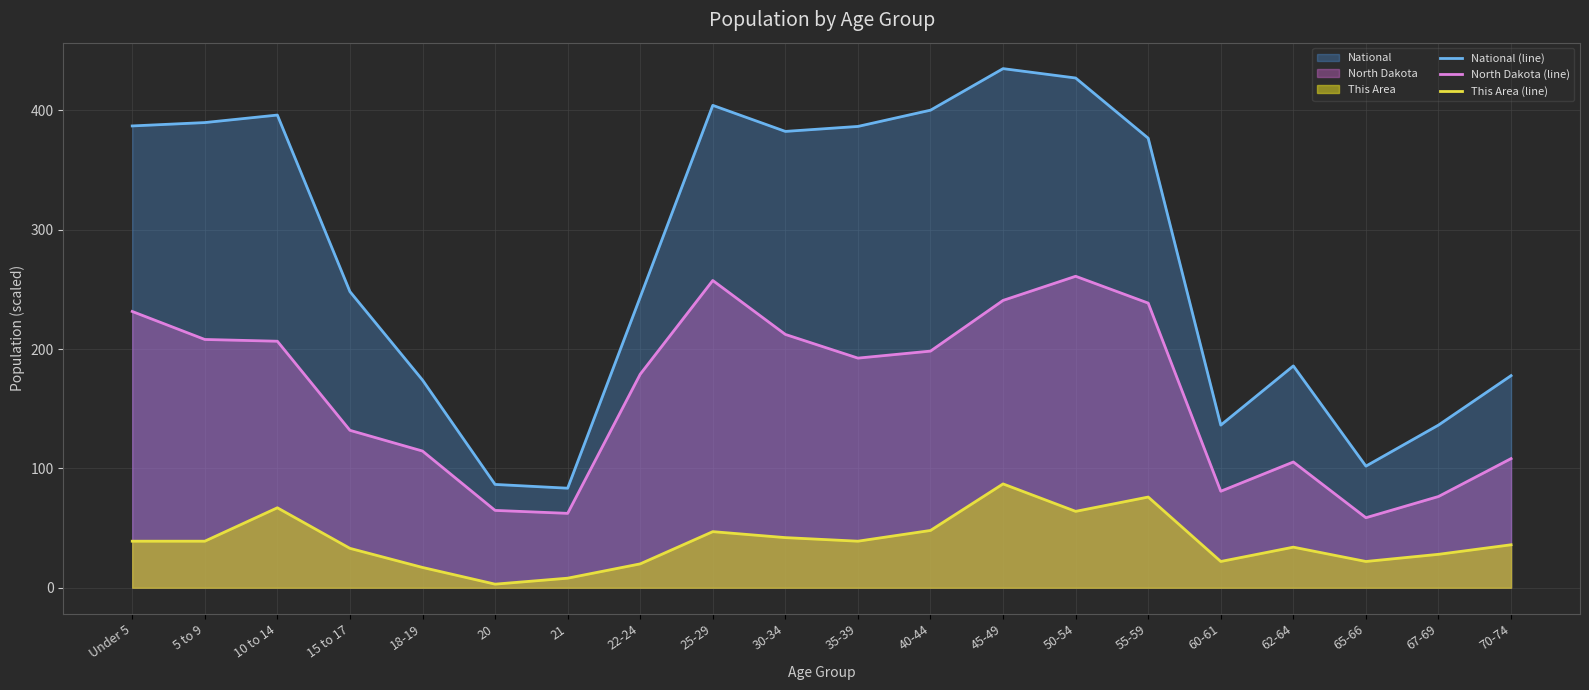

How many data points does each series have?

20